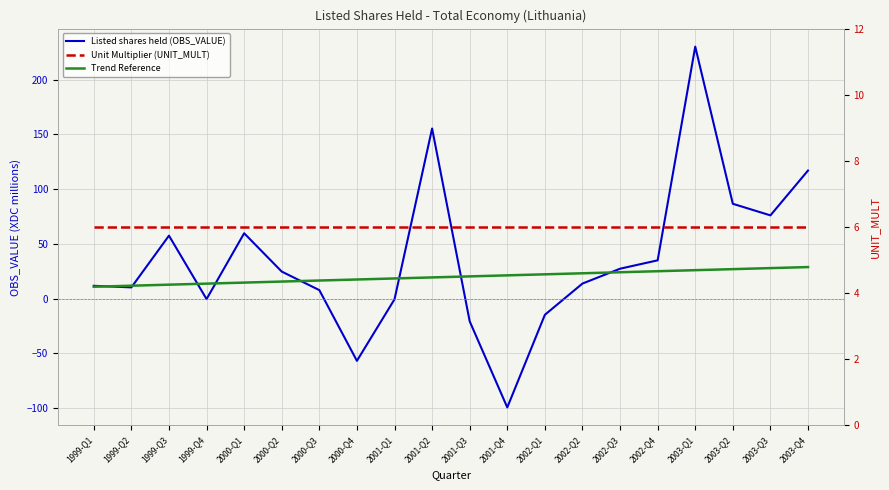

True or false: Trend Reference and Listed shares held (OBS_VALUE) intersect in this chart.

True